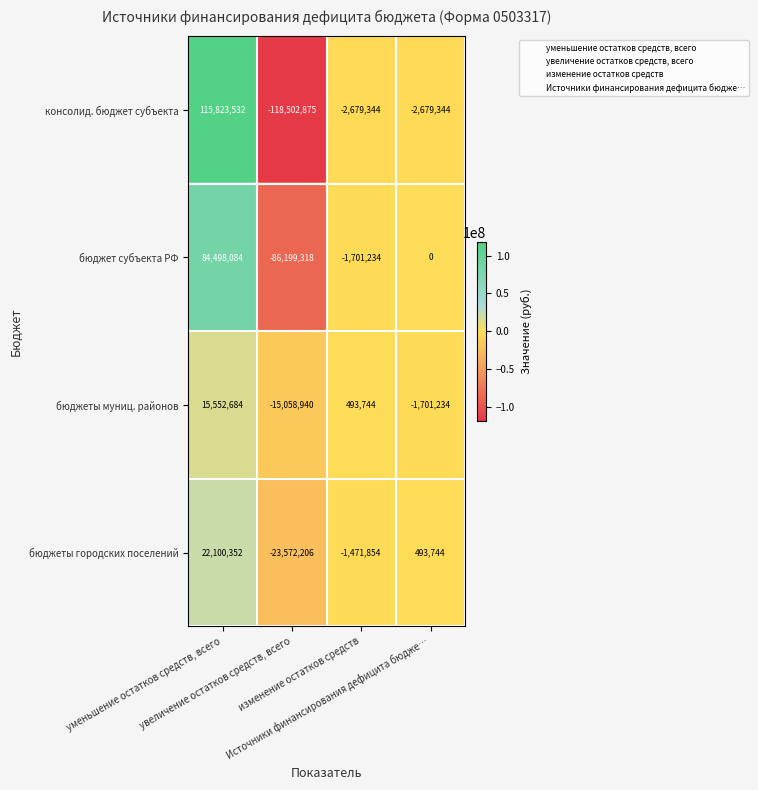

What is the average value of the бюджет субъекта РФ series?

-850617